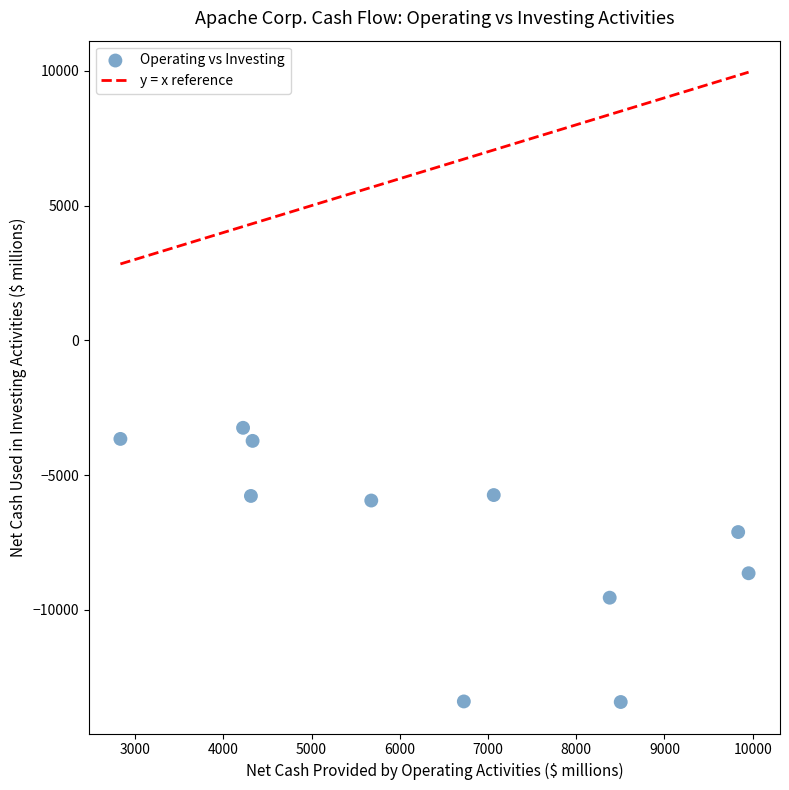

What Y value in the scatter plot is closest to -8335?

-8645